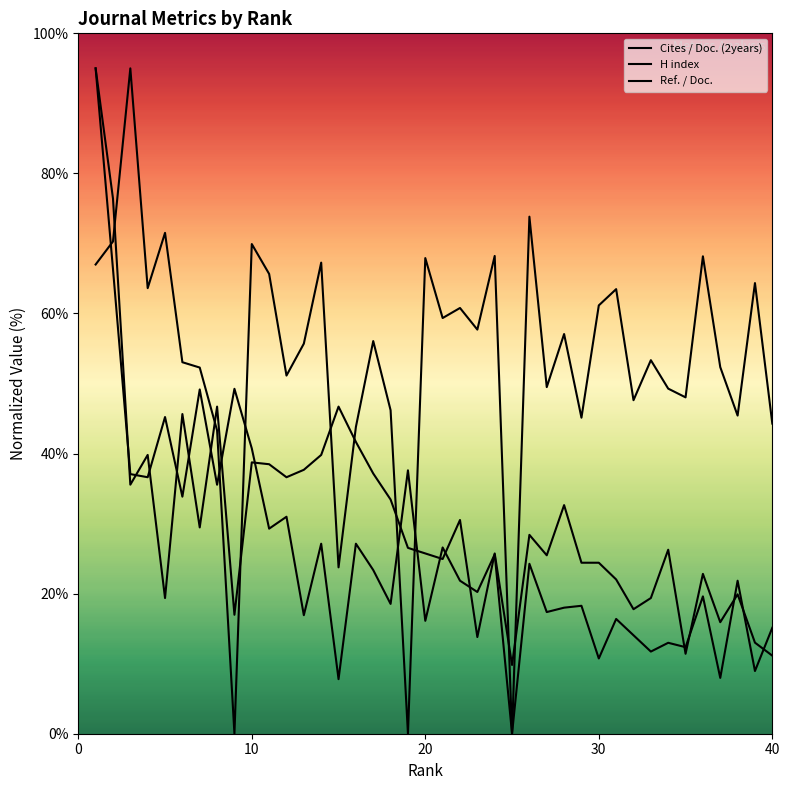

How many lines are shown in the chart?

3